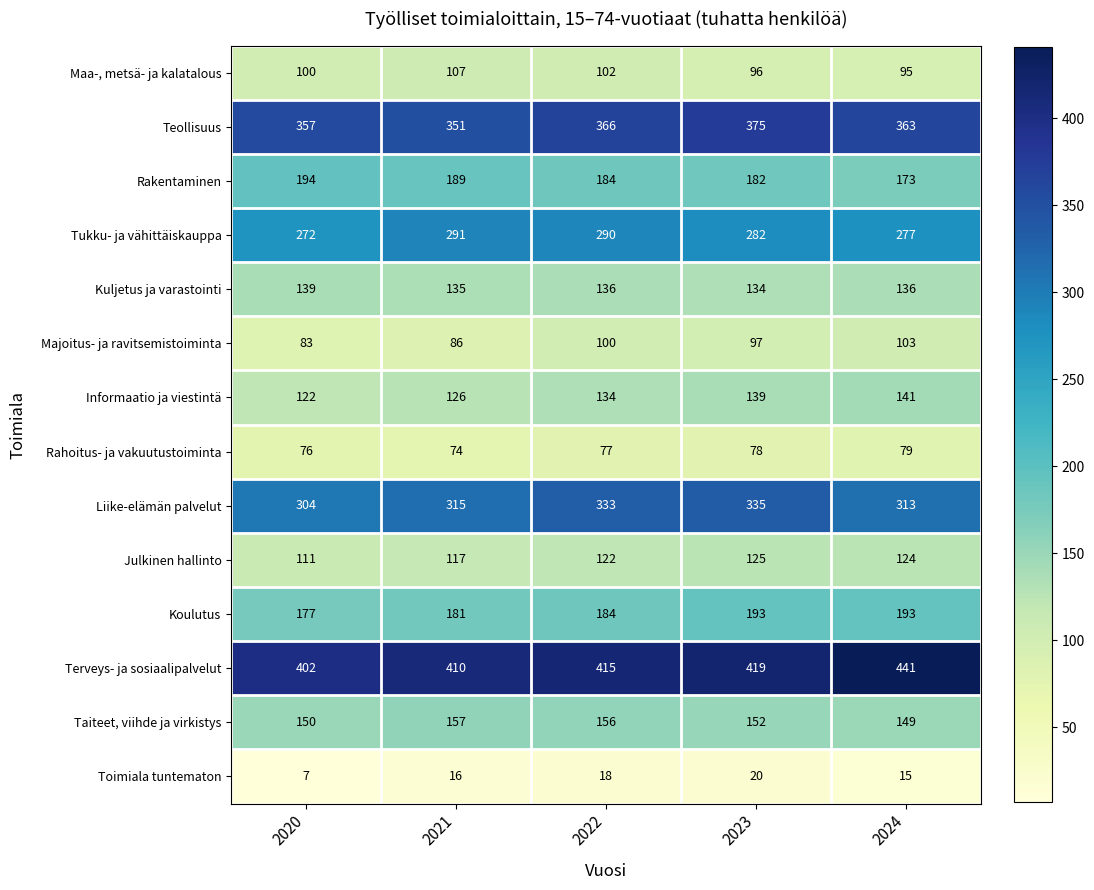

What is the difference between the second highest and second lowest values in the Liike-elämän palvelut series?

20